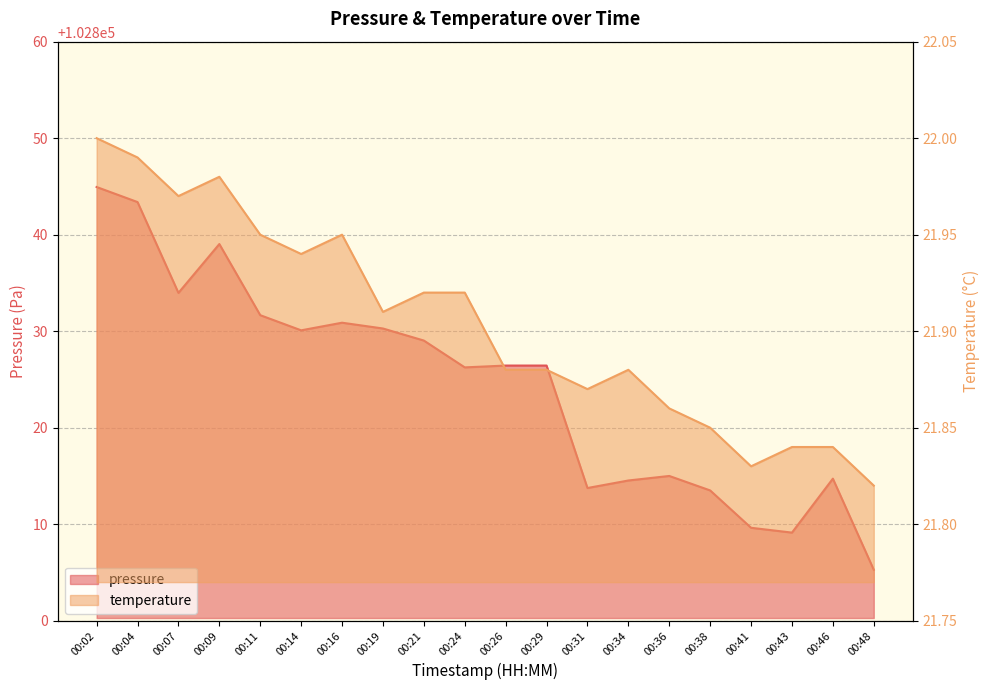

Reading left to right, transcribe all the data shown in this chart.

pressure: 00:02=102844.9	00:04=102843.4	00:07=102834.0	00:09=102839.0	00:11=102831.7	00:14=102830.1	00:16=102830.9	00:19=102830.3	00:21=102829.0	00:24=102826.2	00:26=102826.4	00:29=102826.4	00:31=102813.8	00:34=102814.5	00:36=102815.0	00:38=102813.5	00:41=102809.6	00:43=102809.1	00:46=102814.7	00:48=102805.3
temperature: 00:02=22.0	00:04=22.0	00:07=22.0	00:09=22.0	00:11=21.9	00:14=21.9	00:16=21.9	00:19=21.9	00:21=21.9	00:24=21.9	00:26=21.9	00:29=21.9	00:31=21.9	00:34=21.9	00:36=21.9	00:38=21.9	00:41=21.8	00:43=21.8	00:46=21.8	00:48=21.8